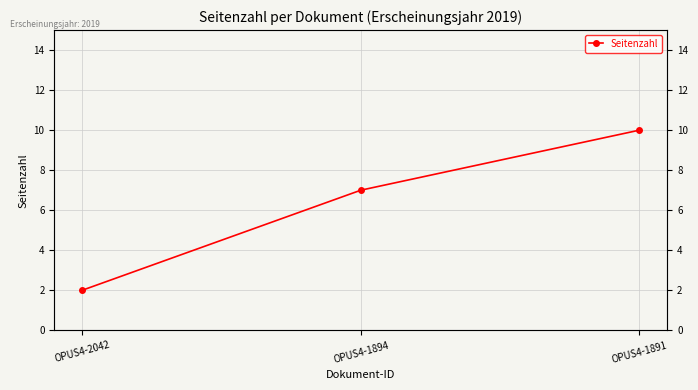

Reading left to right, extract all data points from this chart.

OPUS4-2042=2	OPUS4-1894=7	OPUS4-1891=10